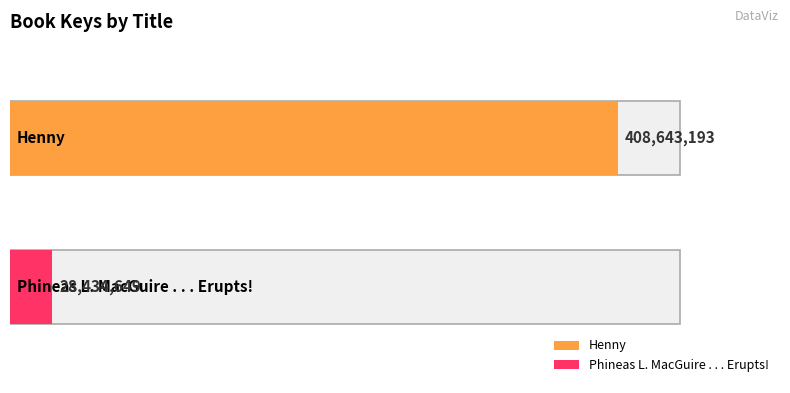

Which series has the widest spread of values?

Henny